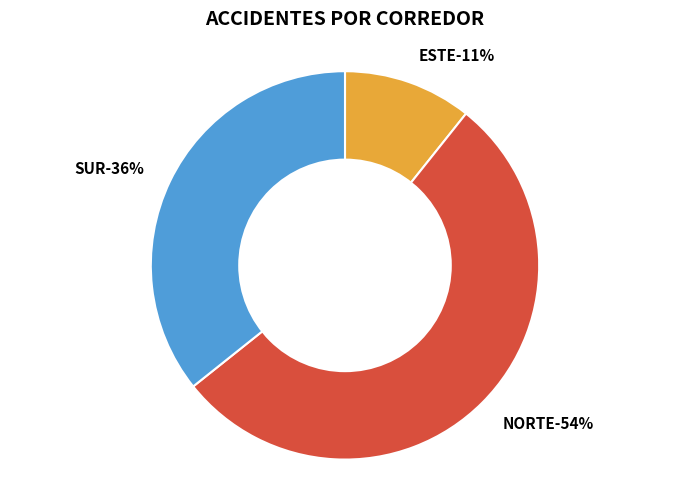

Which category accounts for the majority?

NORTE